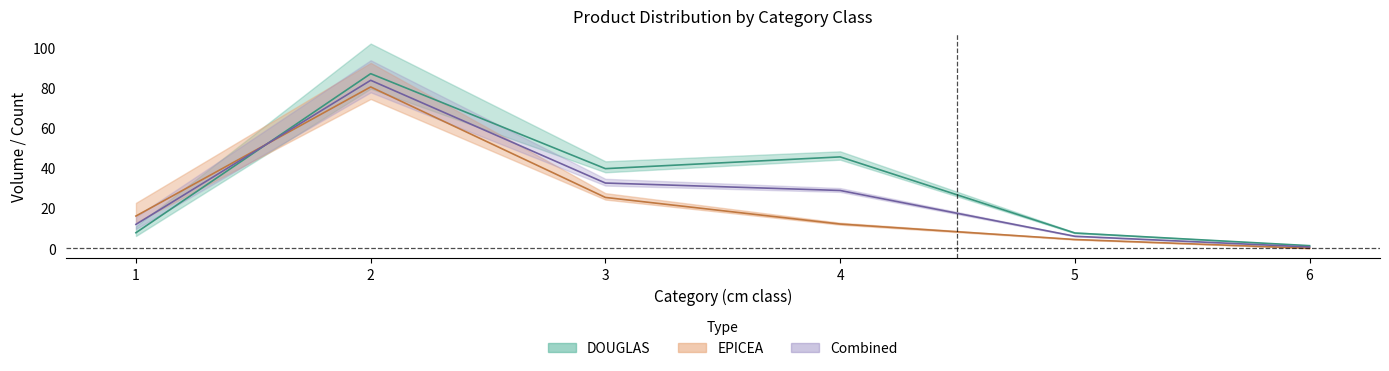

At how many categories does at least one series exceed 68?

1